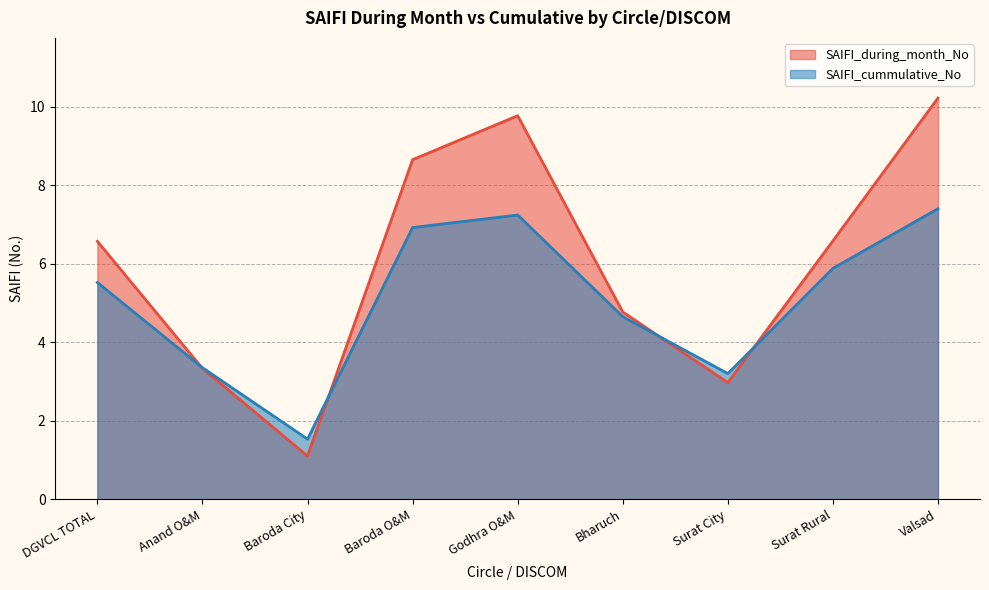

What is the value of the SAIFI_cummulative_No point at the 9th from the left?

7.4